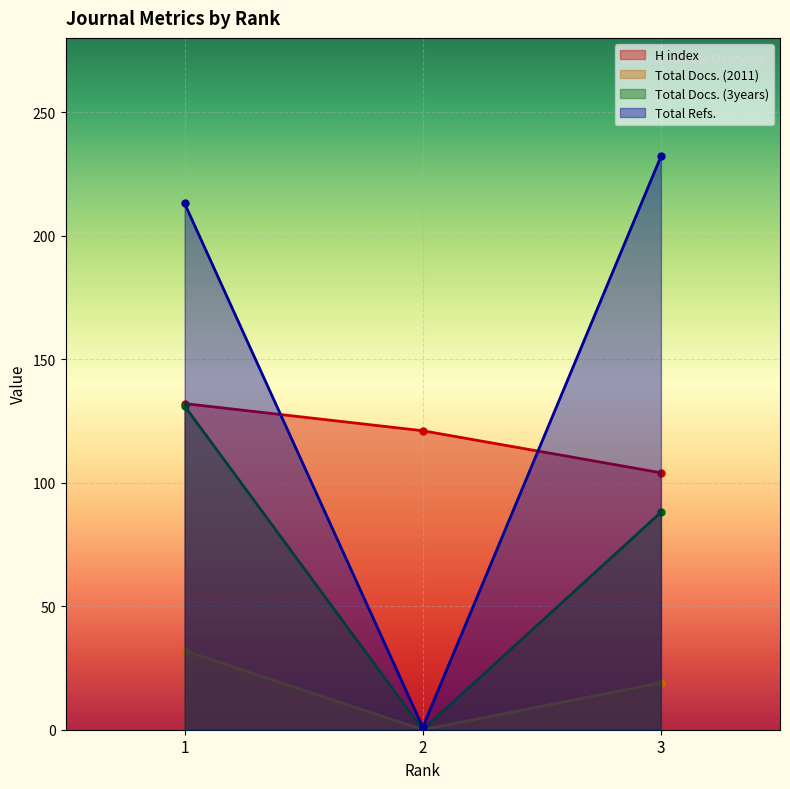

The H index series shows 132 at 1. True or false?

True